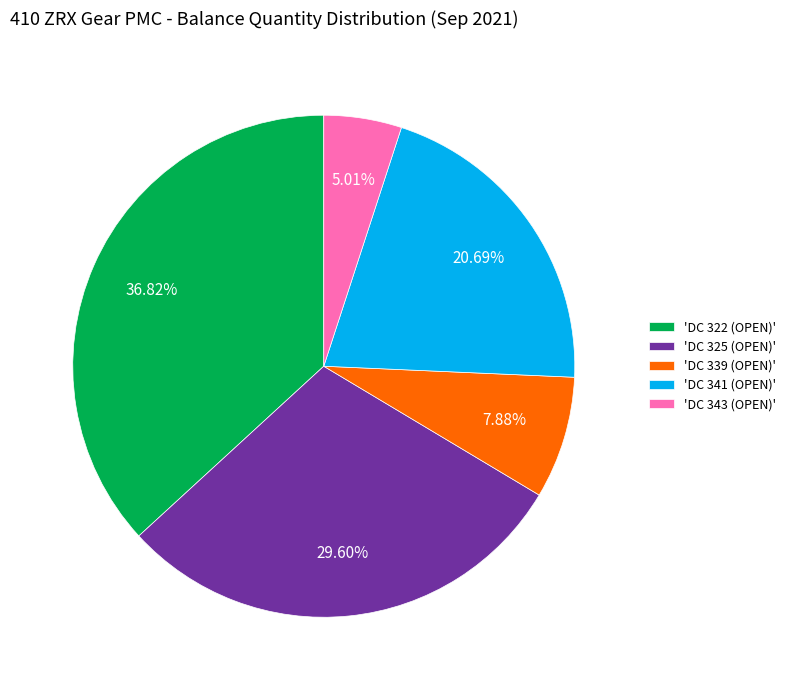

Rank the categories by value from highest to lowest.

'DC 322 (OPEN)', 'DC 325 (OPEN)', 'DC 341 (OPEN)', 'DC 339 (OPEN)', 'DC 343 (OPEN)'